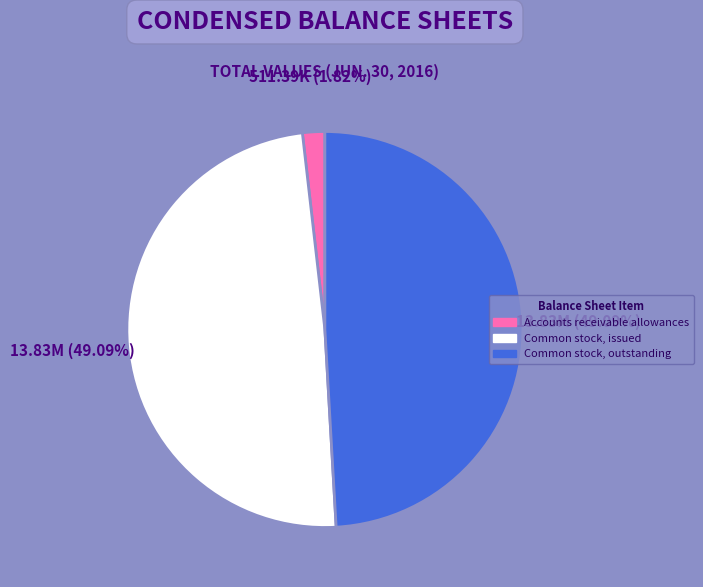

Does any single category account for the majority?

No